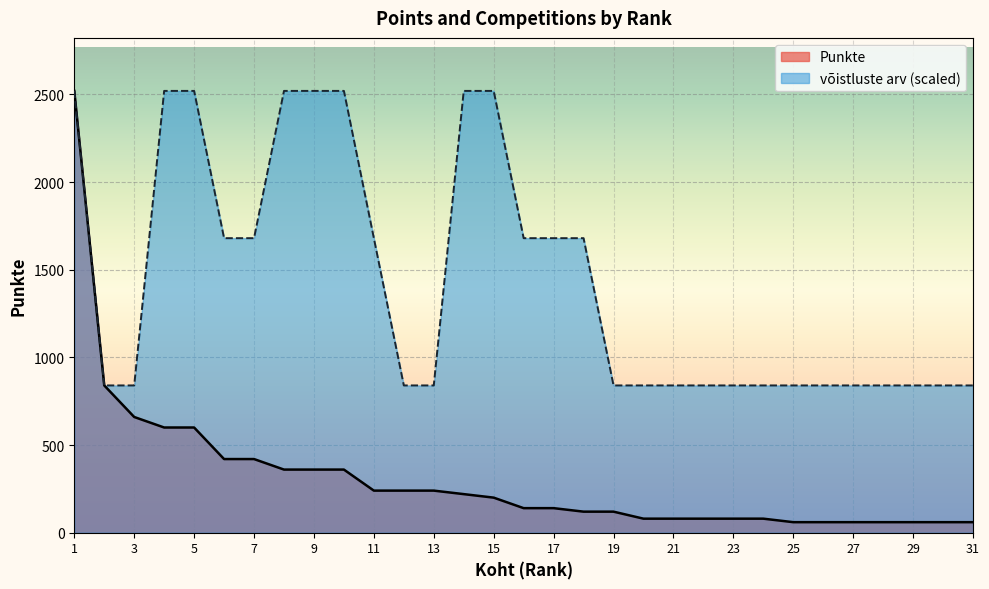

True or false: Punkte has more than 1 points higher than both neighbors.

False